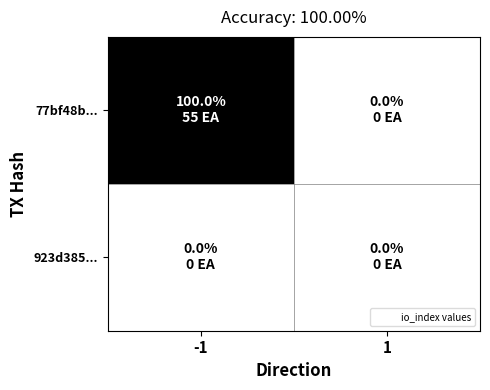

List the series in order of their peak value, highest first.

77bf48b..., 923d385...